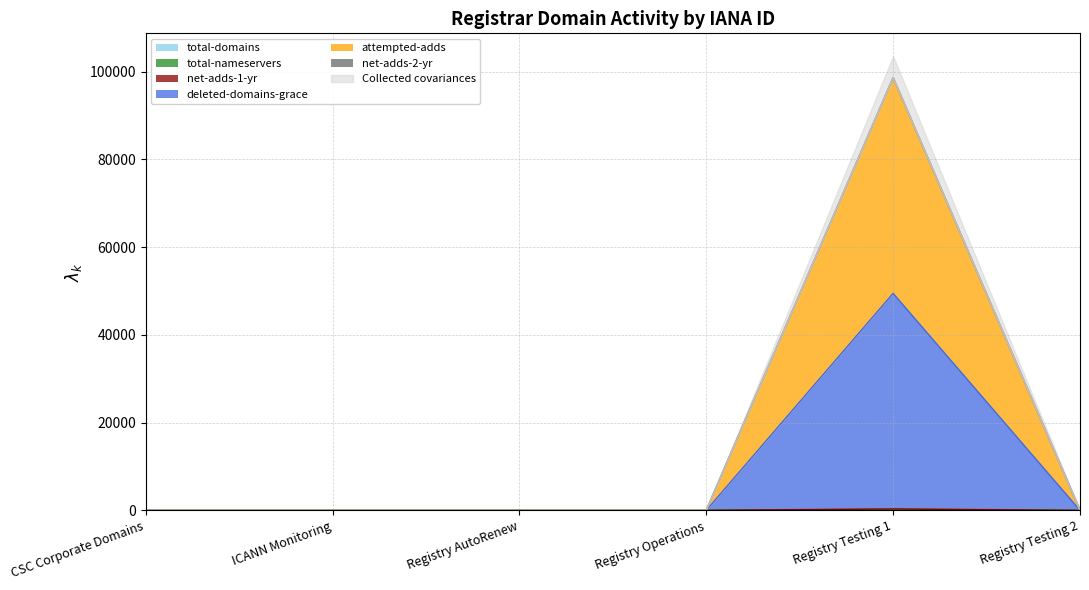

Does the chart display data point markers on the line(s)?

No